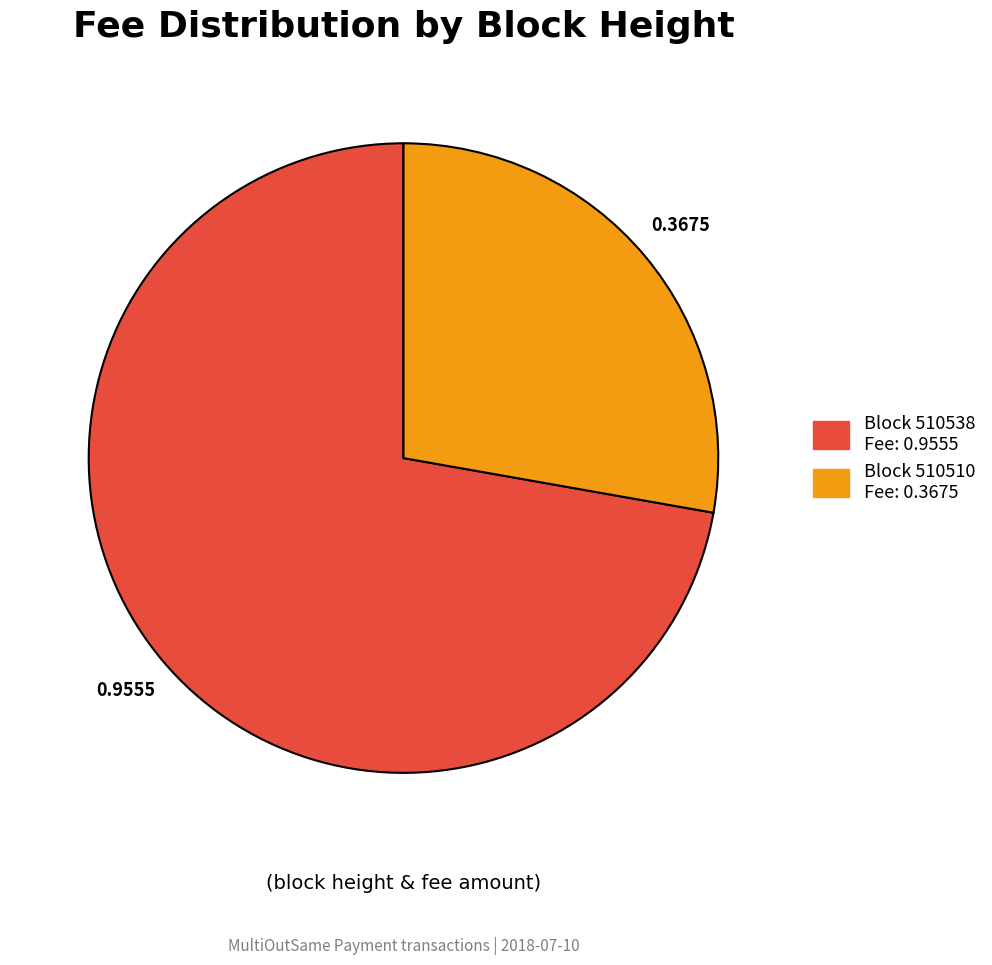

Rank the categories by value from highest to lowest.

Block 510538 Fee: 0.9555, Block 510510 Fee: 0.3675